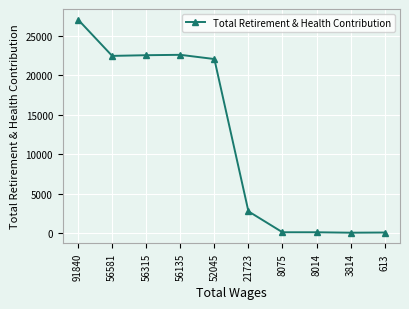

What is the average value?

11984